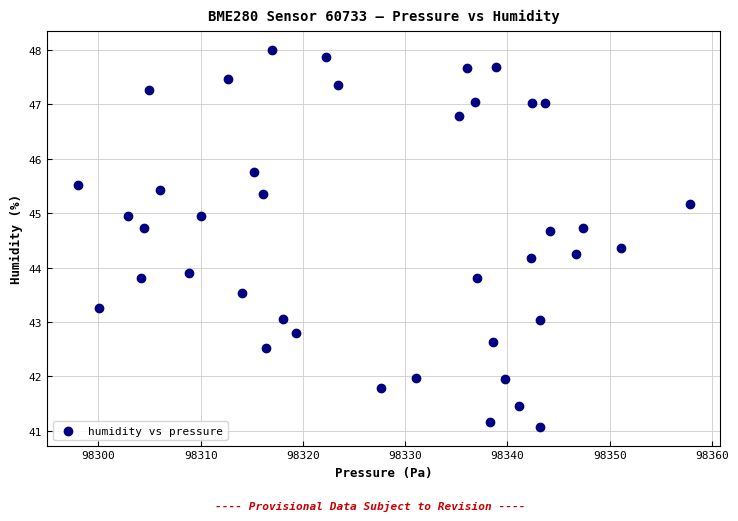

What is the range of X values (max minus min)?

59.8